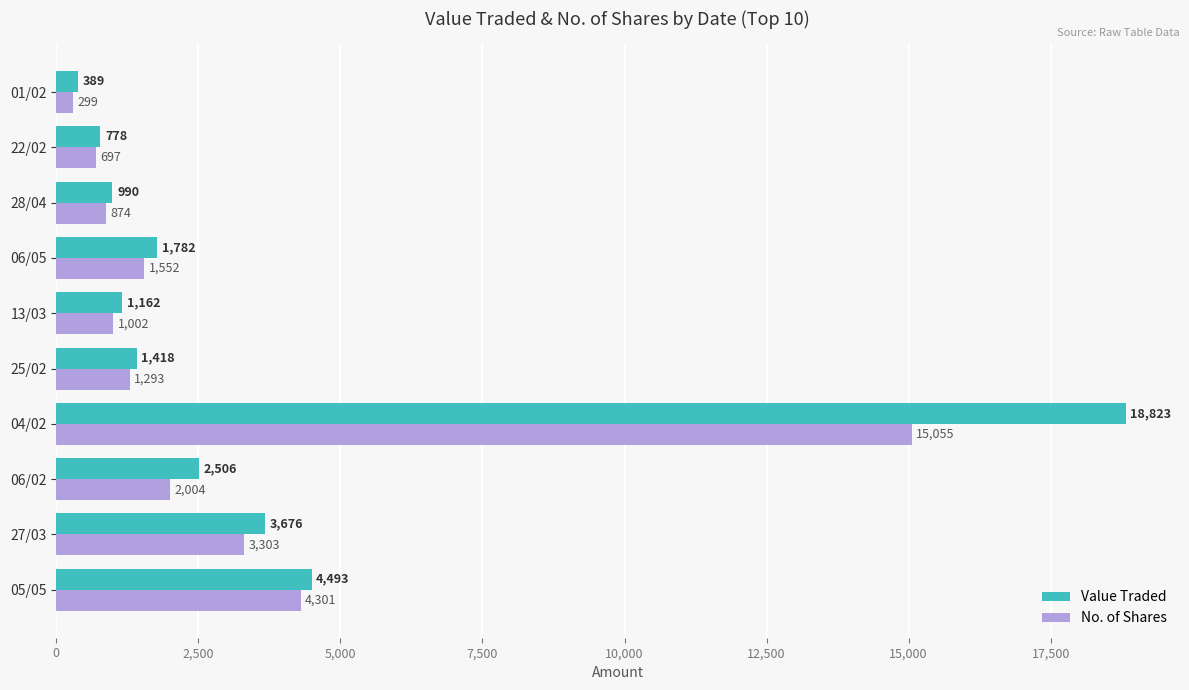

What is the difference between the second highest and second lowest values in the Value Traded series?

3715